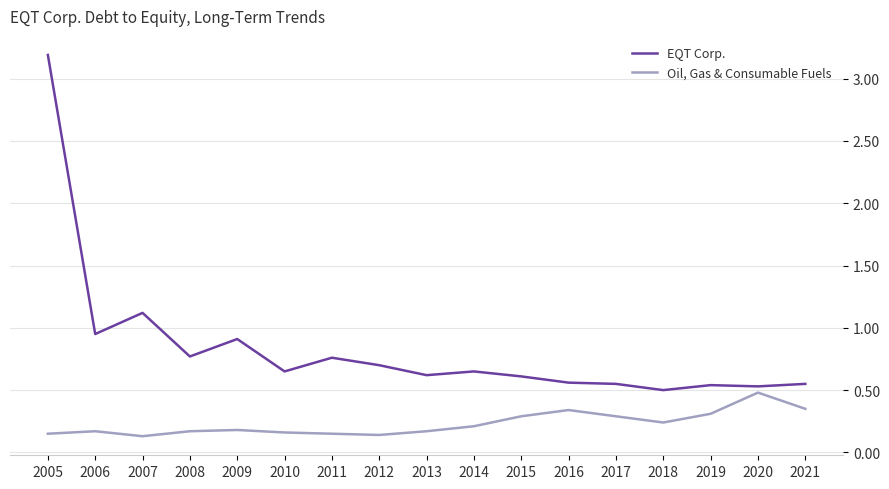

What is the maximum value shown in the chart?

3.2